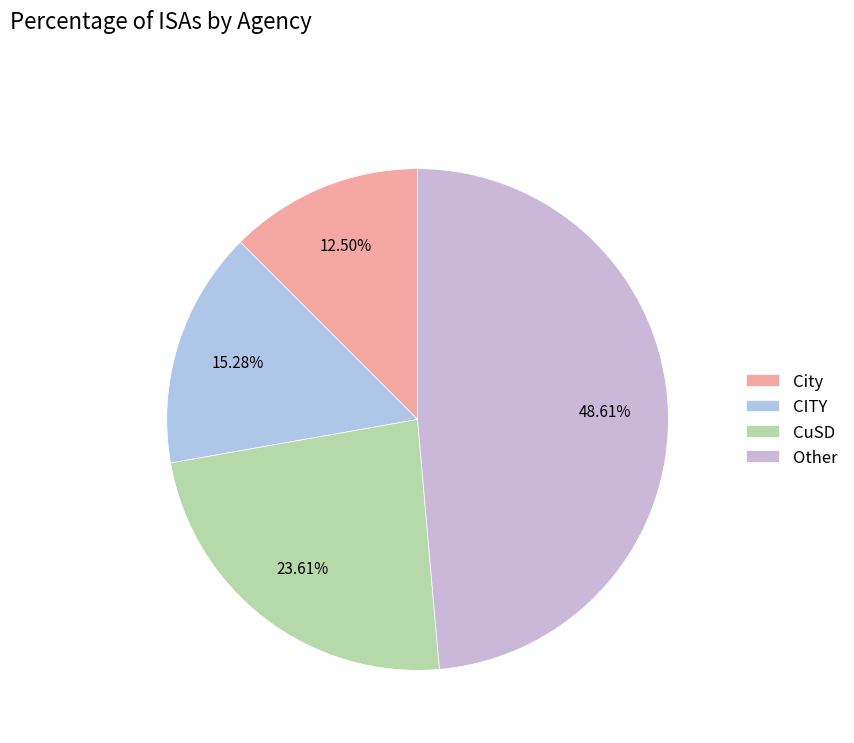

To the nearest percent, what is the combined percentage of CuSD and CITY?

39%